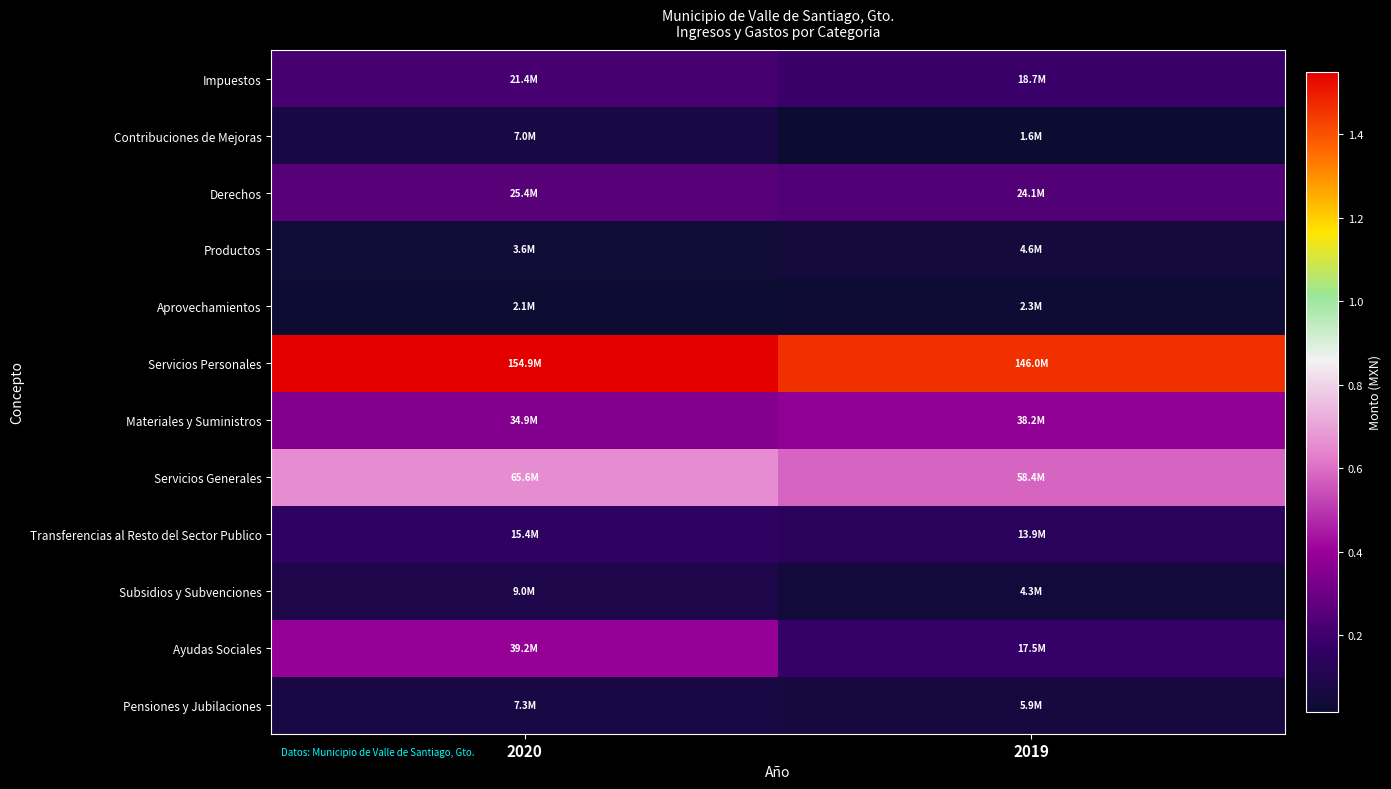

At which category is the sum across all series the highest?

2020